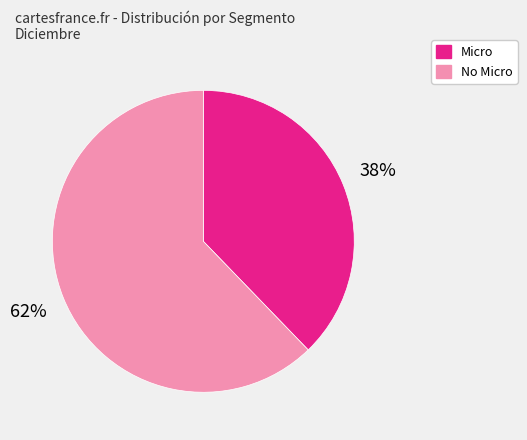

Does any single category account for the majority?

Yes